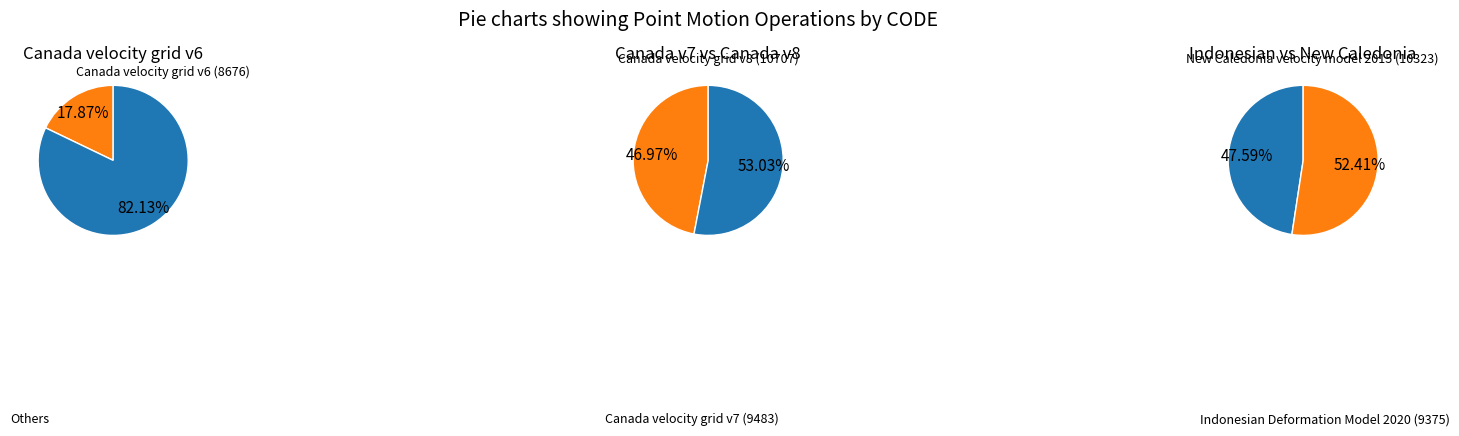

Is it true that New Caledonia velocity model 2015 is 11% of the pie?

False